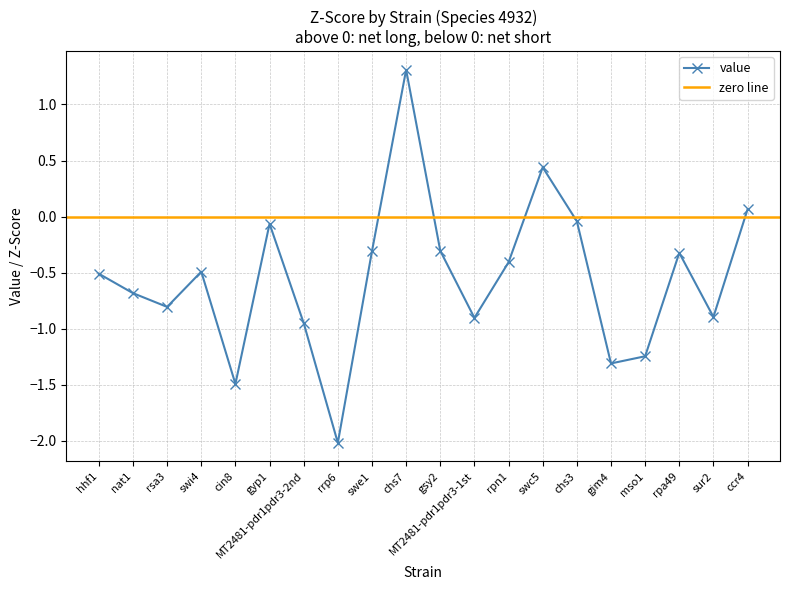

What is the change in value from nat1 to rsa3?

-0.1